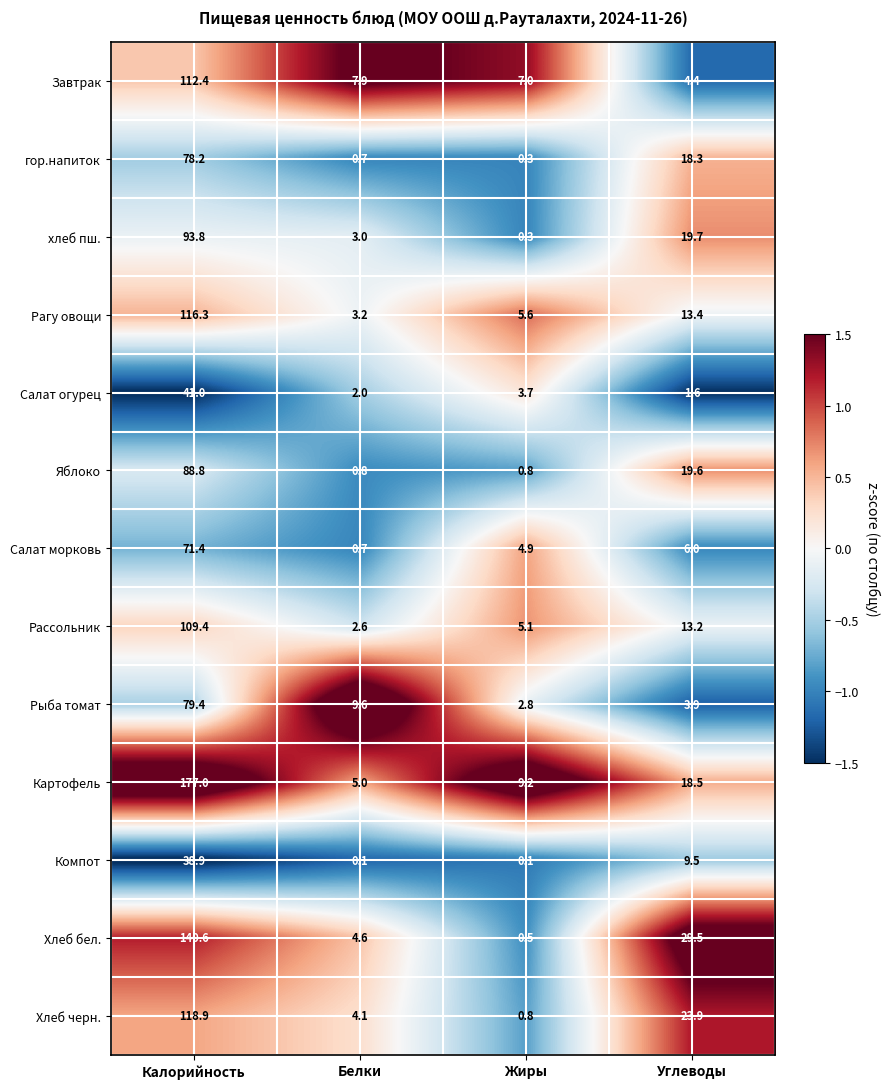

Count the number of data series in this chart.

13